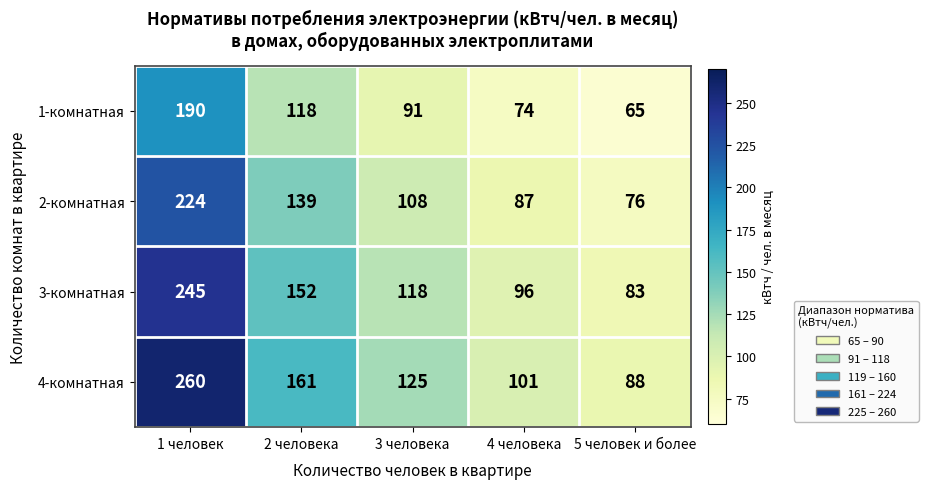

Which label corresponds to the smallest value in the chart?

5 человек и более